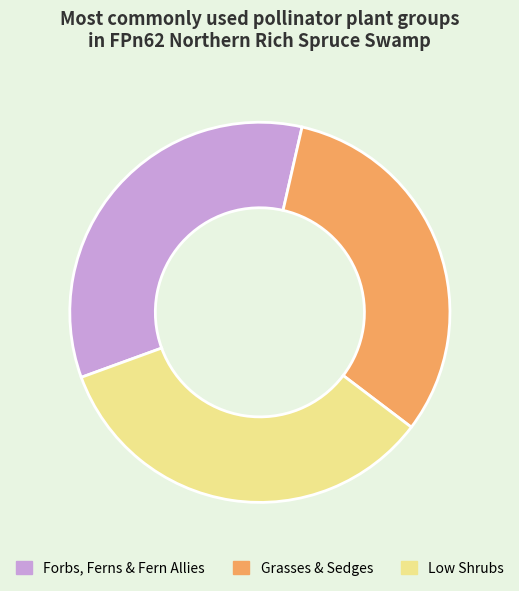

Is the sum of Grasses & Sedges and Forbs, Ferns & Fern Allies greater than half?

Yes